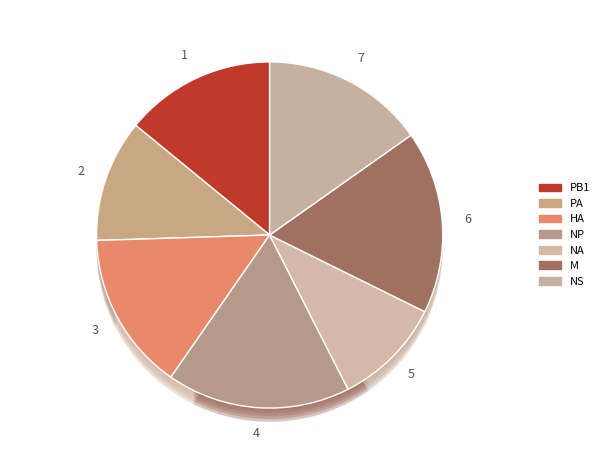

Which slice is the largest?

NP